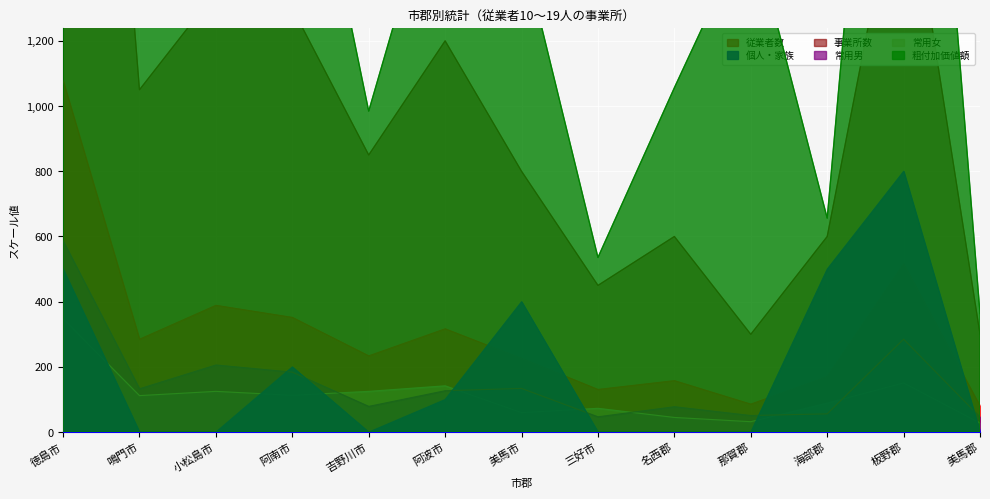

Reading left to right, extract all data points from this chart.

従業者数: 1078.0	285.0	389.0	352.0	234.0	317.0	226.0	131.0	158.0	86.0	170.0	516.0	80.0
個人・家族: 500.0	0.0	0.0	200.0	0.0	100.0	400.0	0.0	0.0	0.0	500.0	800.0	0.0
事業所数: 4000.0	1050.0	1350.0	1300.0	850.0	1200.0	800.0	450.0	600.0	300.0	600.0	1800.0	300.0
常用男: 587.0	133.0	206.0	184.0	79.0	127.0	134.0	47.0	78.0	51.0	56.0	285.0	46.0
常用女: 348.0	112.0	125.0	113.0	125.0	142.0	60.0	73.0	45.0	32.0	89.0	151.0	28.0
粗付加価値額: 5561.4	1853.0	2083.3	2124.0	984.5	1791.7	1494.5	535.6	1056.1	1560.1	656.3	3287.7	363.9